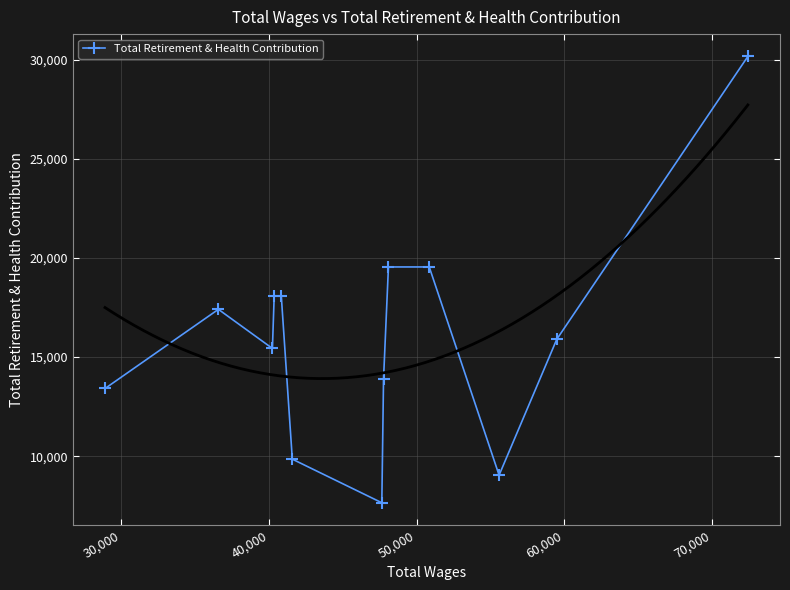

What is the value of the Total Retirement & Health Contribution point at the 13th from the left?

30155